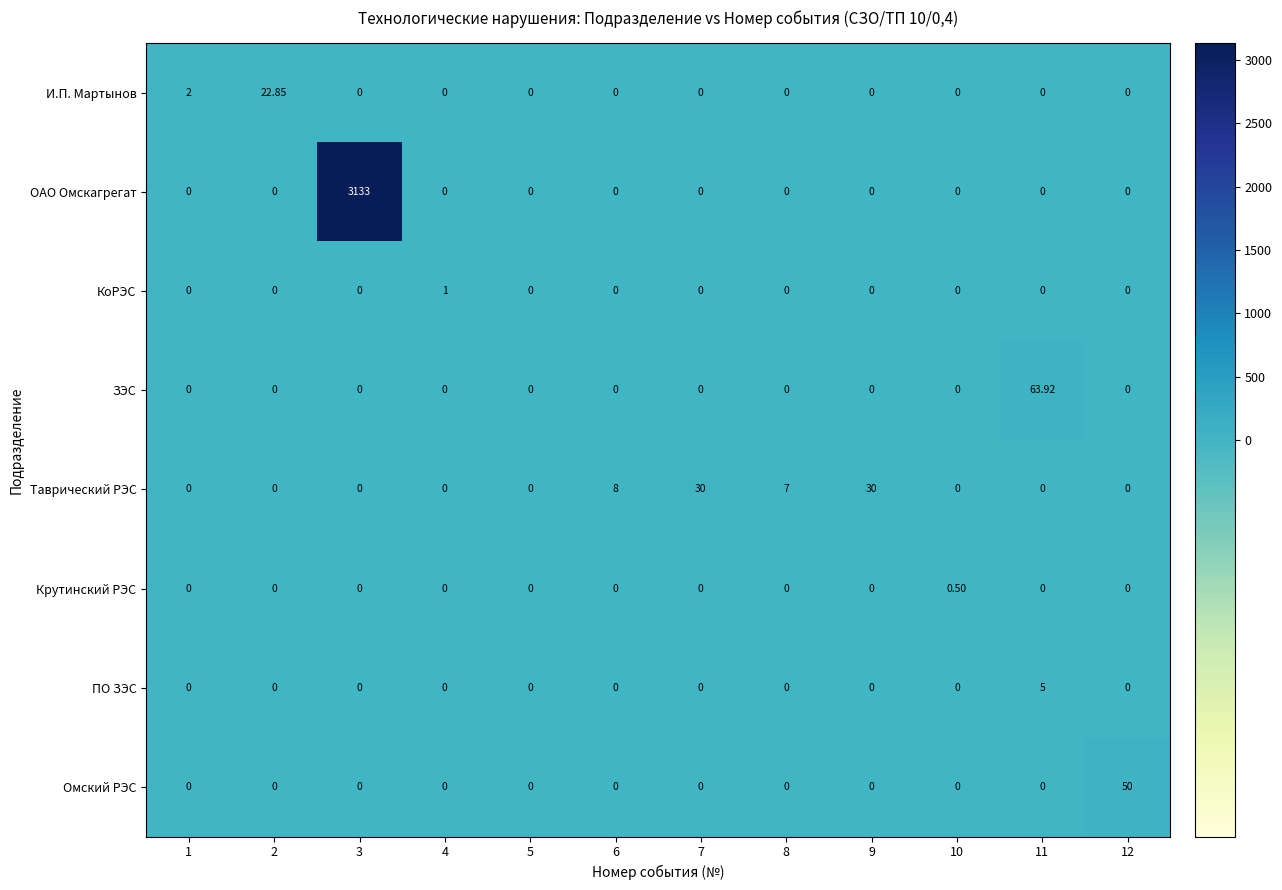

Which series has the largest total across all categories?

ОАО Омскагрегат